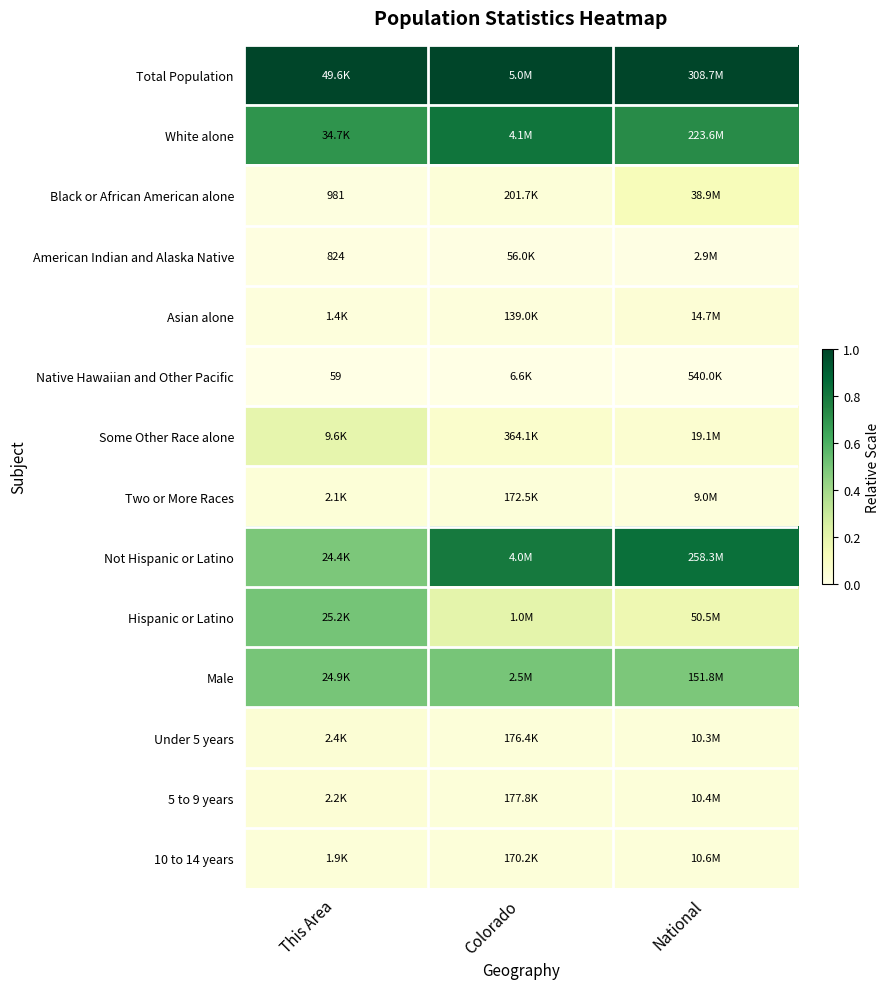

Which category has the lowest value in the Not Hispanic or Latino series?

This Area